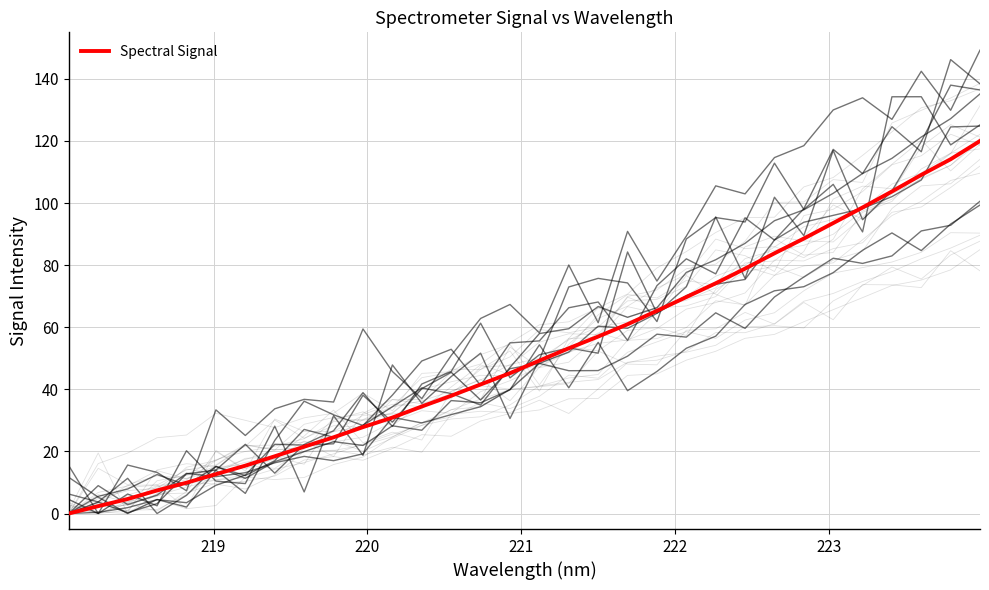

True or false: the data has more than 1 interior local peaks.

False